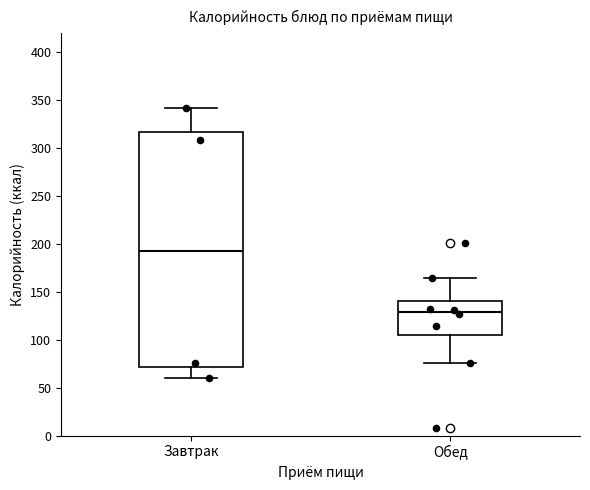

Reading left to right, transcribe this box plot: for each box, give where its median line is, the range the box spans, and where its two whiskers end, as read against the y-axis. The values are not printed on the chart, so give them approximately, as read against the axis.

Завтрак: median 190, box 70 to 315, whiskers 60 to 340
Обед: median 130, box 105 to 140, whiskers 75 to 165